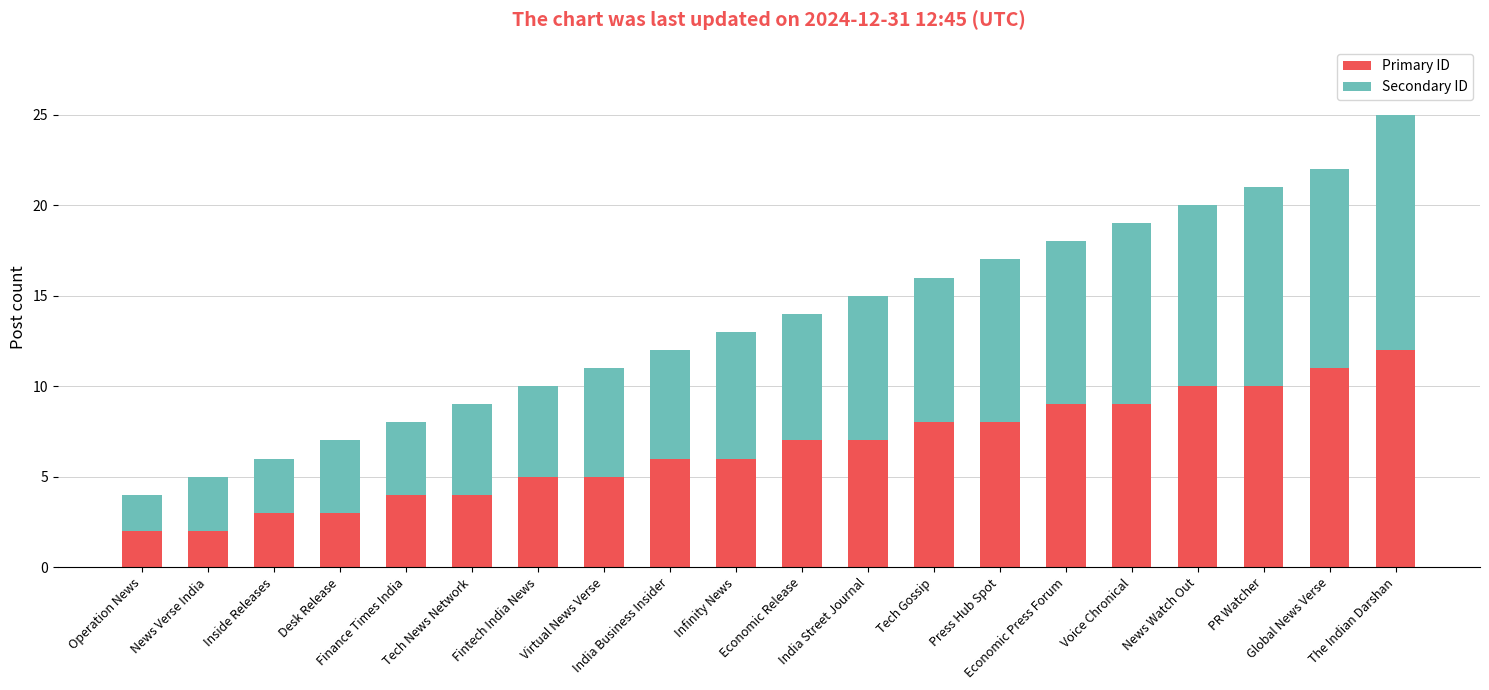

What is the difference between the maximum and second lowest values in the Primary ID series?

10